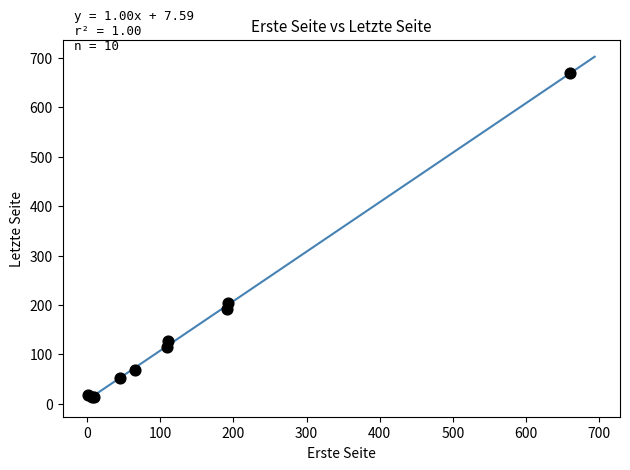

What Y value in the scatter plot is closest to 341?

203